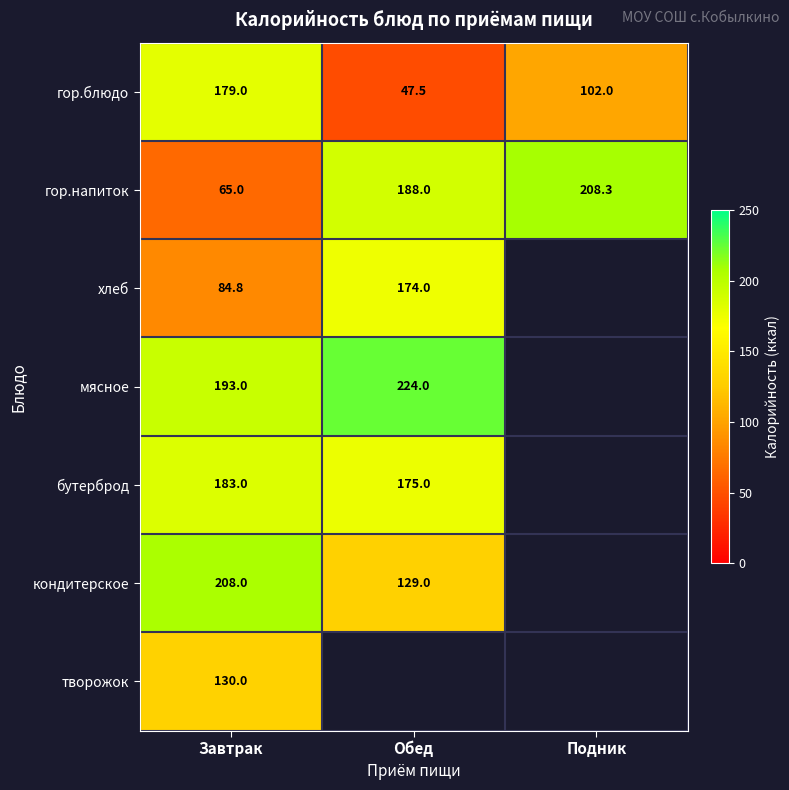

At which category is the sum across all series the highest?

Завтрак